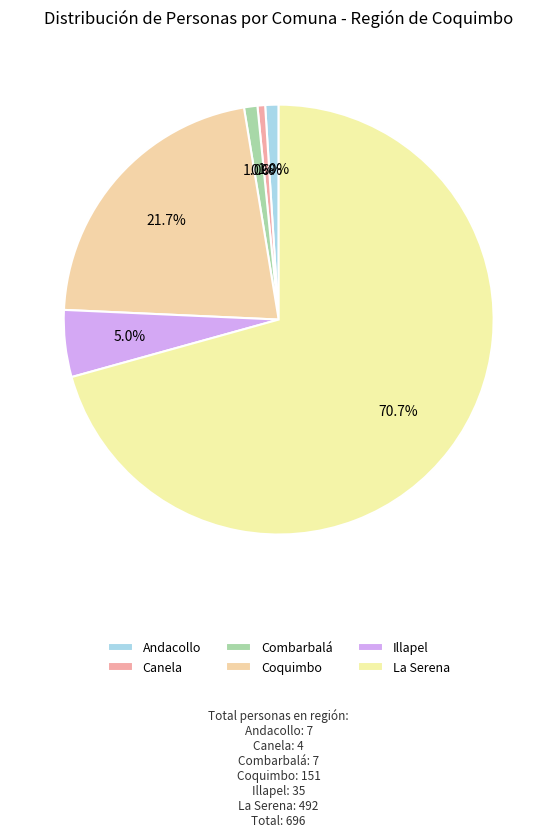

What percentage is the Combarbalá slice, to the nearest percent?

1%